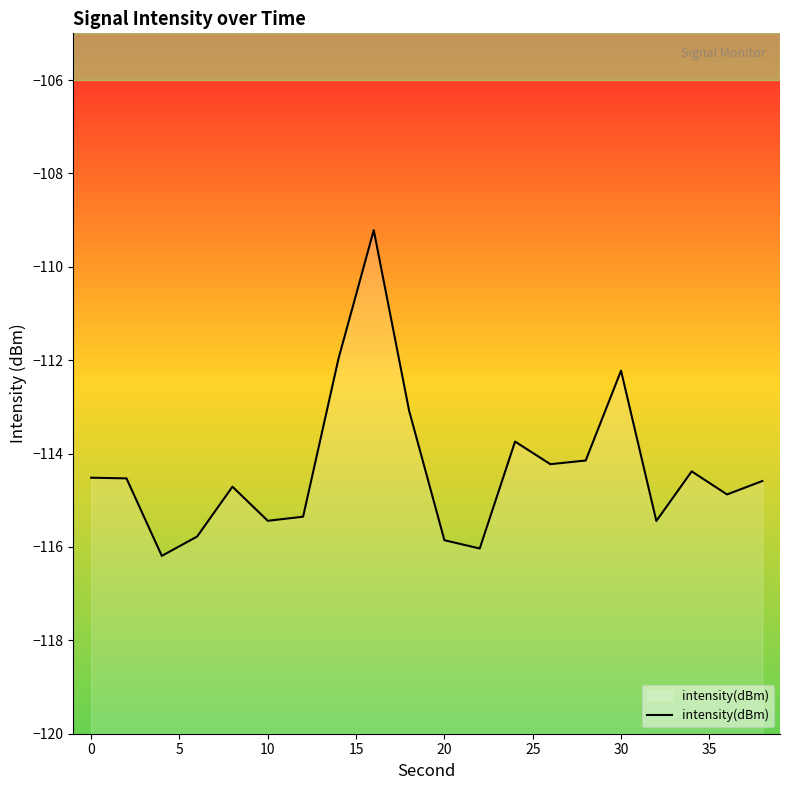

What is the minimum value shown in the chart?

-116.2